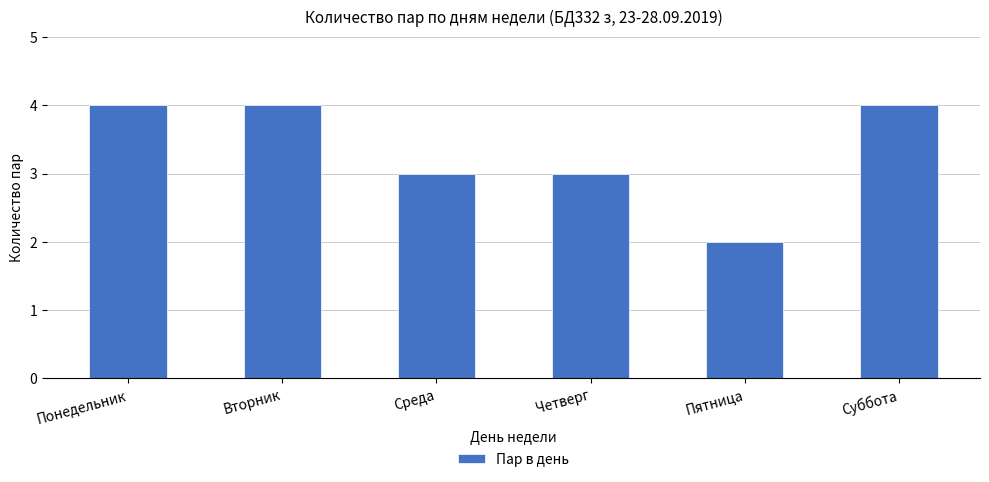

How many bars are there in total?

6